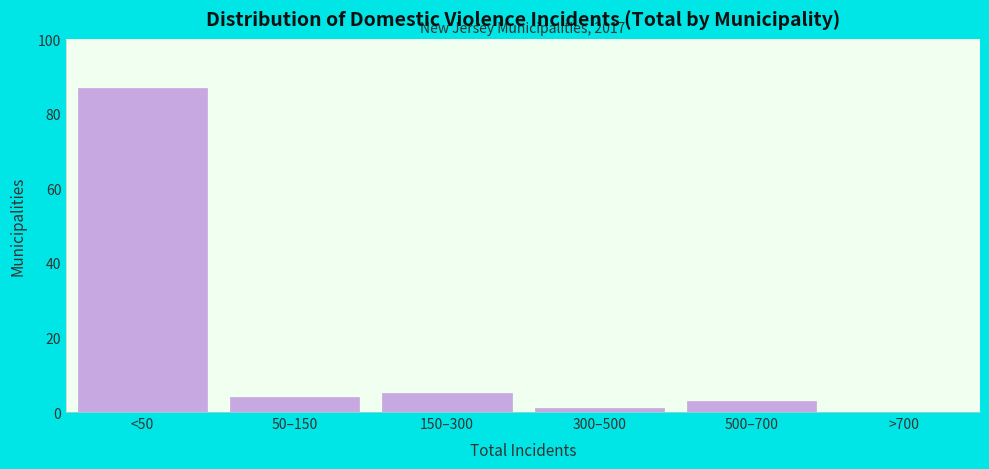

Reading left to right, list all the values displayed in this chart.

<50=87	50–150=4	150–300=5	300–500=1	500–700=3	>700=0